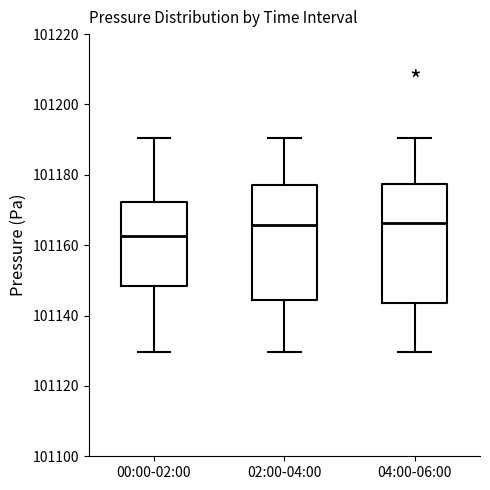

Reading left to right, read every box against the y-axis: the position of its median line, the range the box covers, and the ends of its whiskers. The values are not printed on the chart, so give them approximately, as read against the axis.

00:00-02:00: median 101162, box 101148 to 101172, whiskers 101130 to 101190
02:00-04:00: median 101166, box 101144 to 101178, whiskers 101130 to 101190
04:00-06:00: median 101166, box 101144 to 101178, whiskers 101130 to 101190